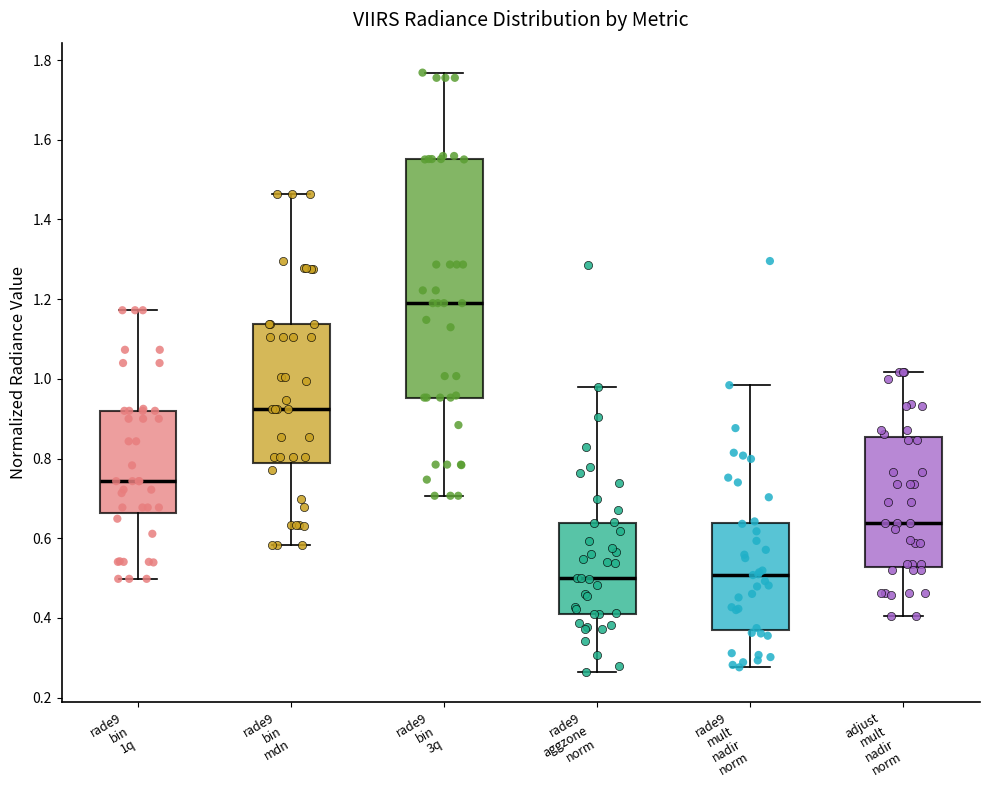

Which box has the highest median line?

rade9 bin 3q